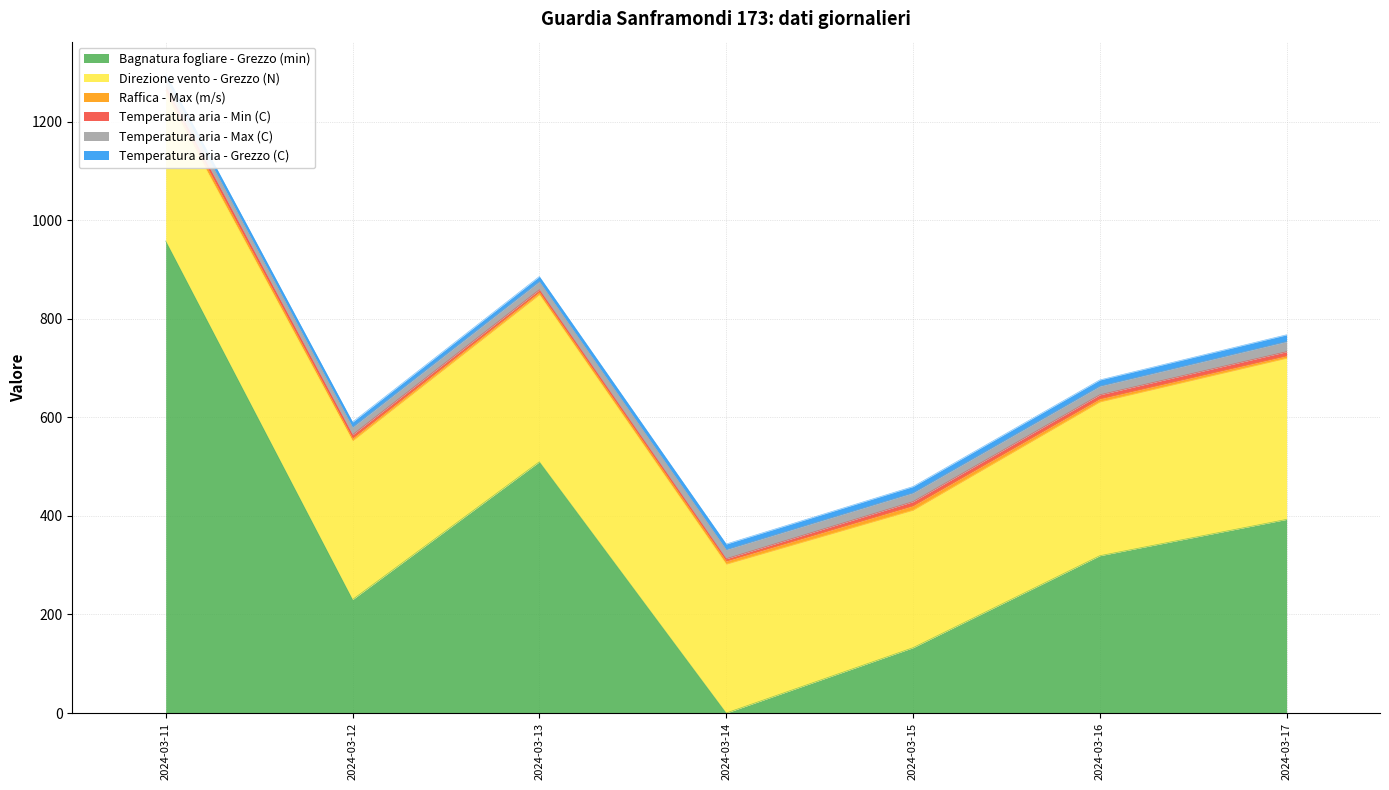

True or false: Temperatura aria - Max (C) and Direzione vento - Grezzo (N) cross at least once.

False